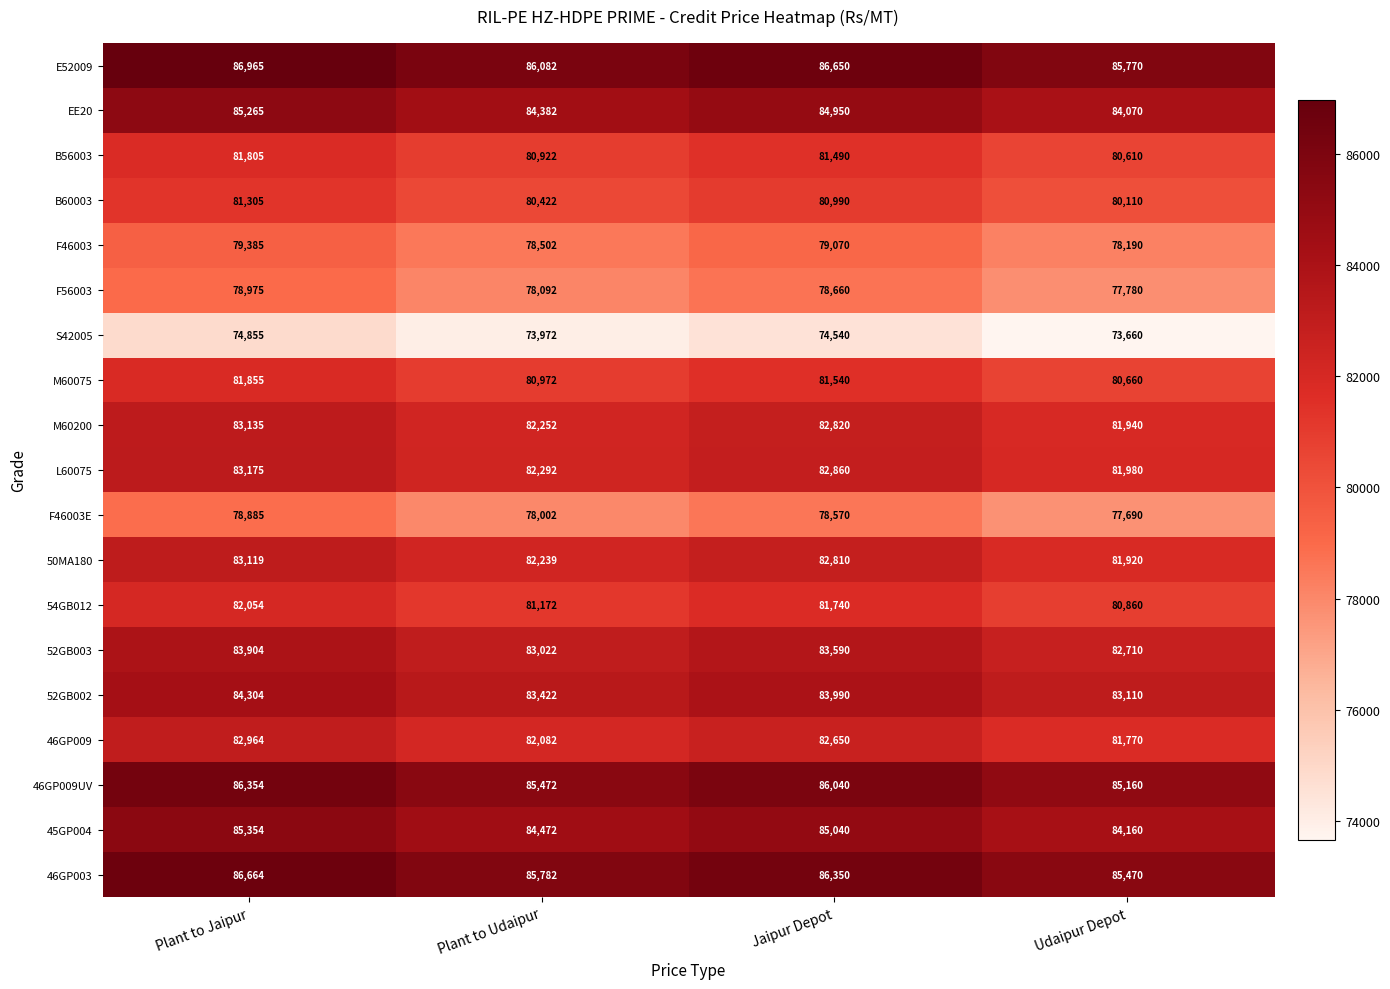

List the labels in order of EE20 value, largest first.

Plant to Jaipur, Jaipur Depot, Plant to Udaipur, Udaipur Depot